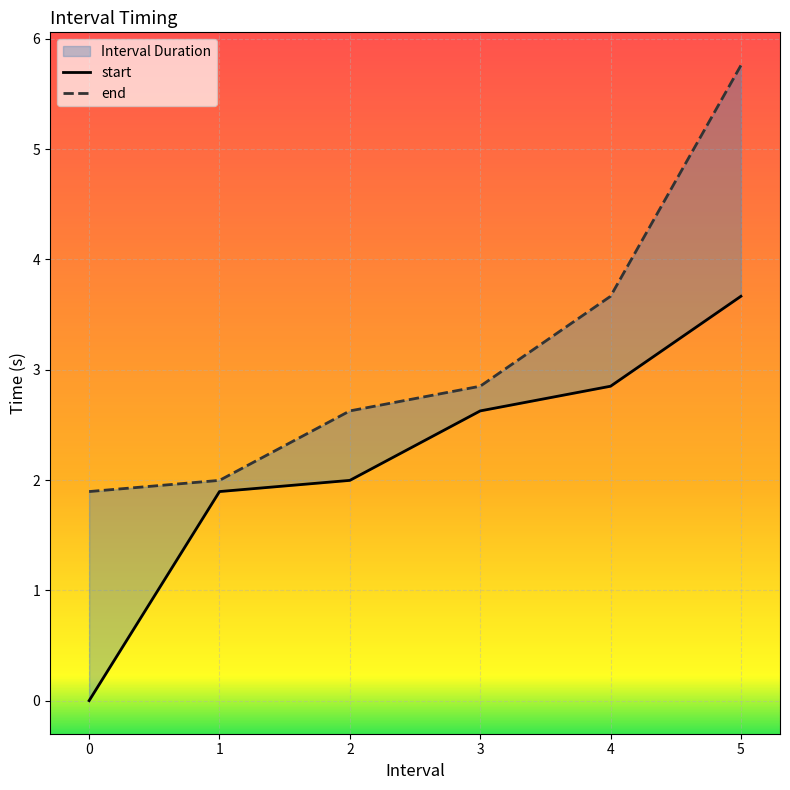

Is this an area chart (filled region under the line)?

No